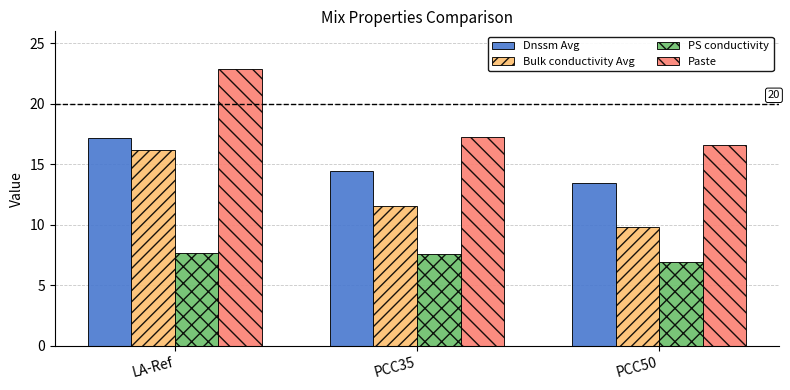

What is the sum of the Dnssm Avg values at LA-Ref and PCC50?

30.7